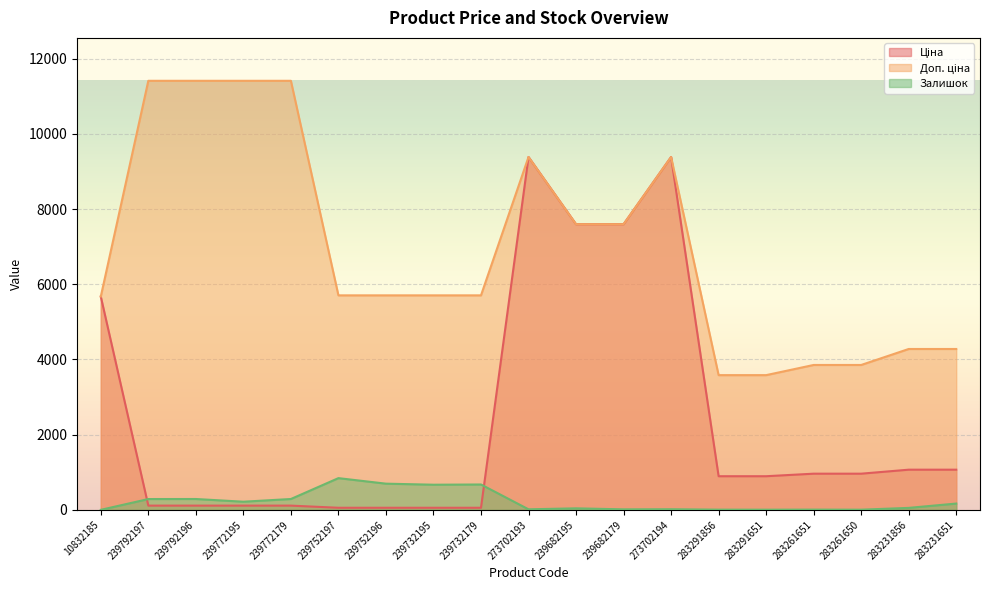

What is the label of the 18th point from the left?

283231856